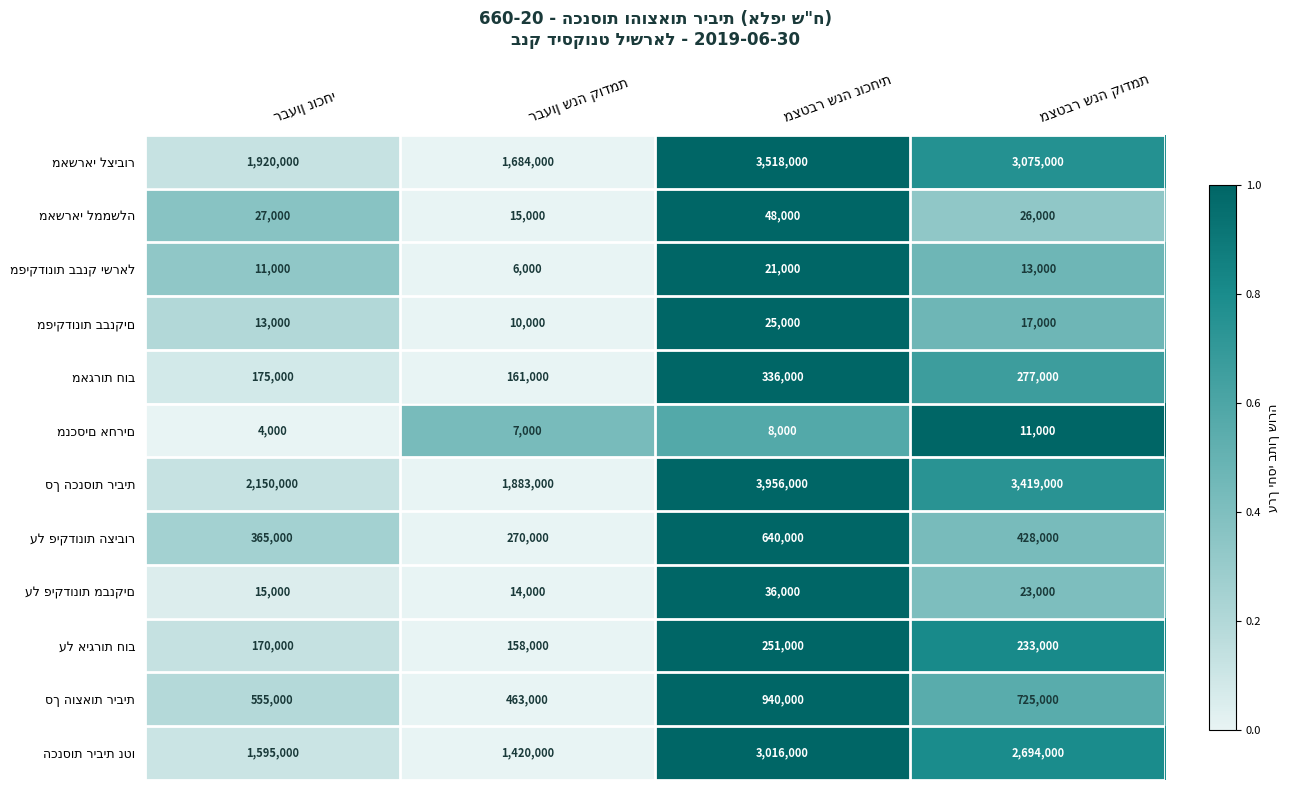

At how many categories does at least one series exceed 552612?

4